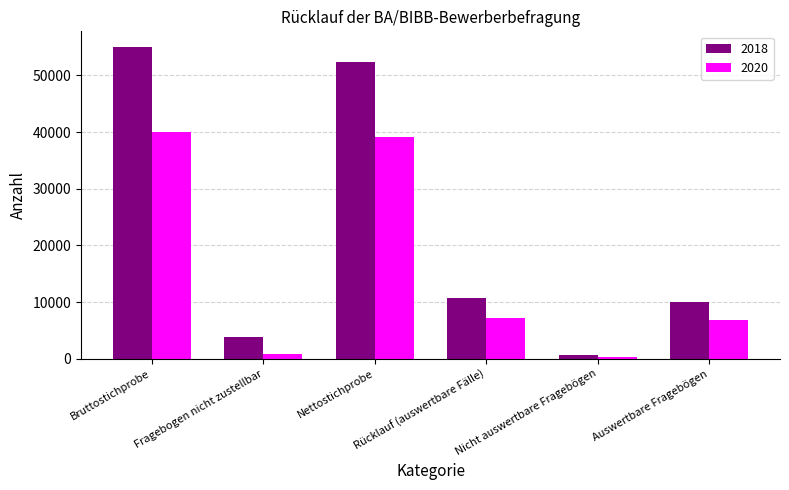

At which category does the chart reach its peak across all series?

Bruttostichprobe